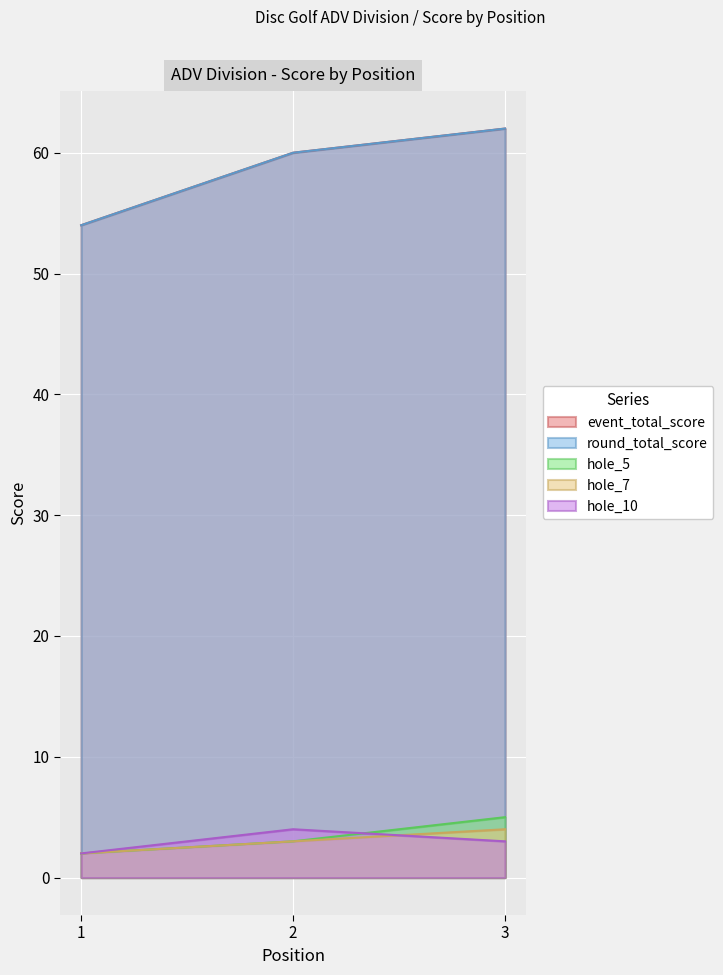

What is the difference between the maximum and minimum values in the hole_5 series?

3